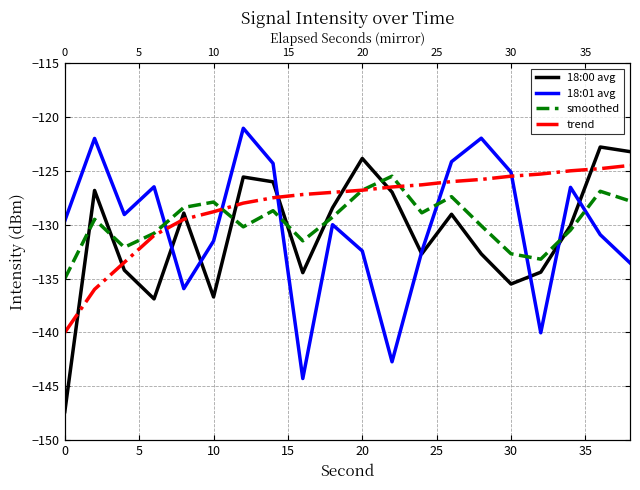

Which has a higher value, 10 or 0?

10